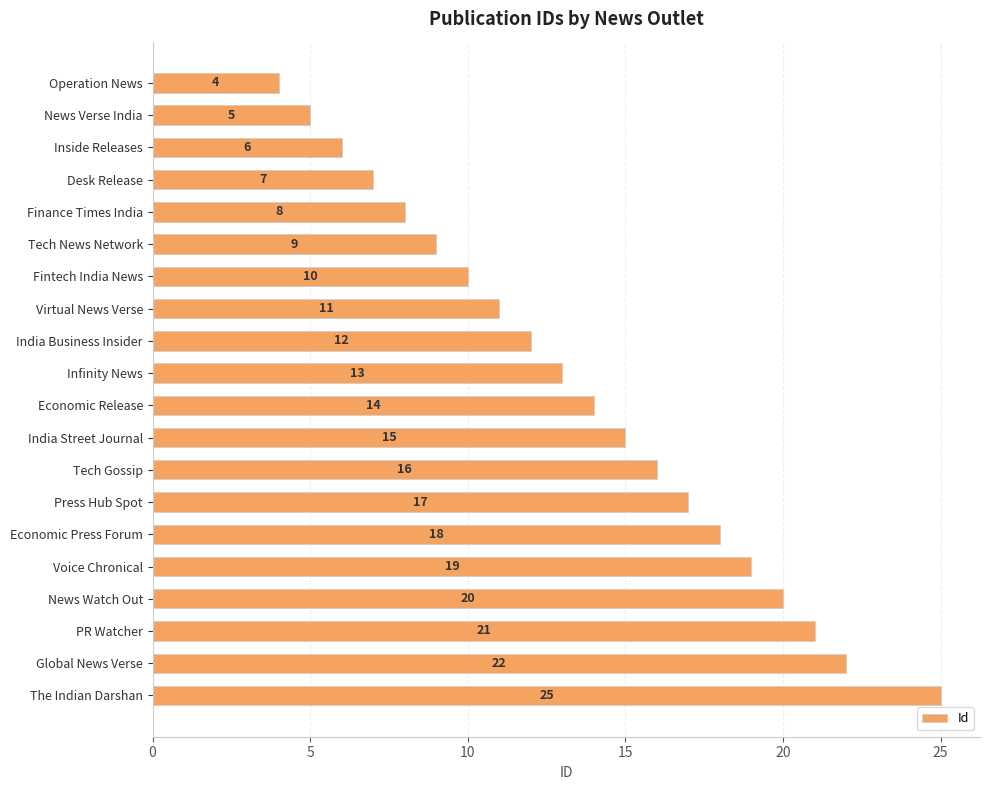

Rank the categories by value from highest to lowest.

The Indian Darshan, Global News Verse, PR Watcher, News Watch Out, Voice Chronical, Economic Press Forum, Press Hub Spot, Tech Gossip, India Street Journal, Economic Release, Infinity News, India Business Insider, Virtual News Verse, Fintech India News, Tech News Network, Finance Times India, Desk Release, Inside Releases, News Verse India, Operation News